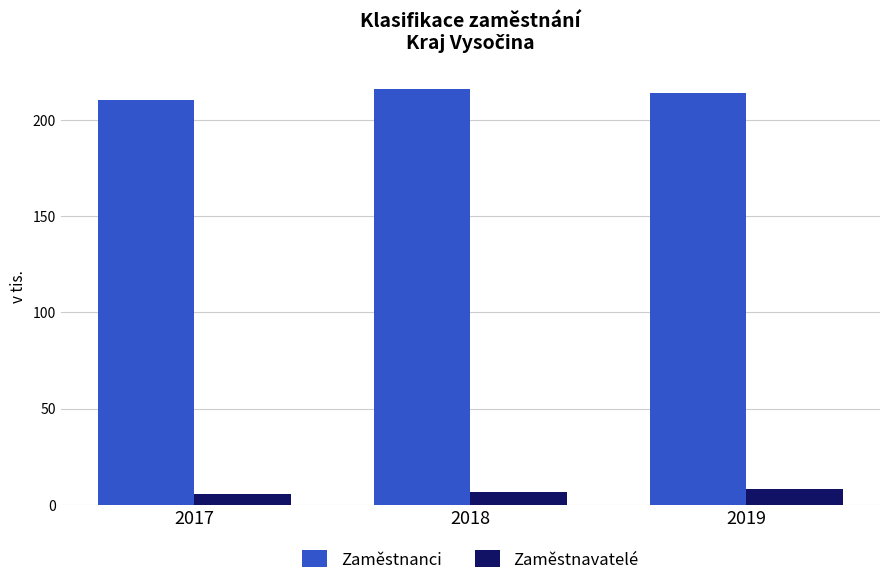

Rank the series by their average value, from highest to lowest.

Zaměstnanci, Zaměstnavatelé